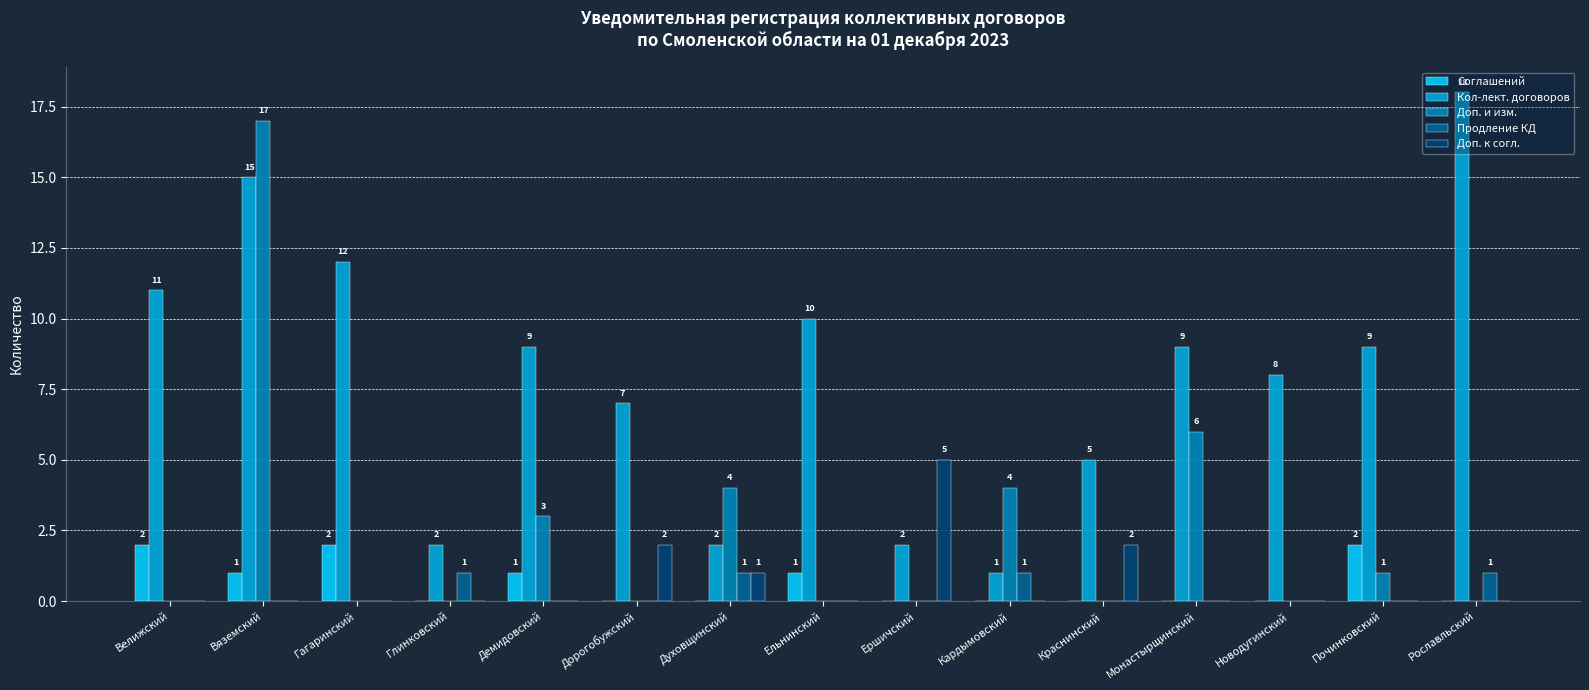

What are all the series names shown in the legend?

Соглашений, Кол-лект. договоров, Доп. и изм., Продление КД, Доп. к согл.